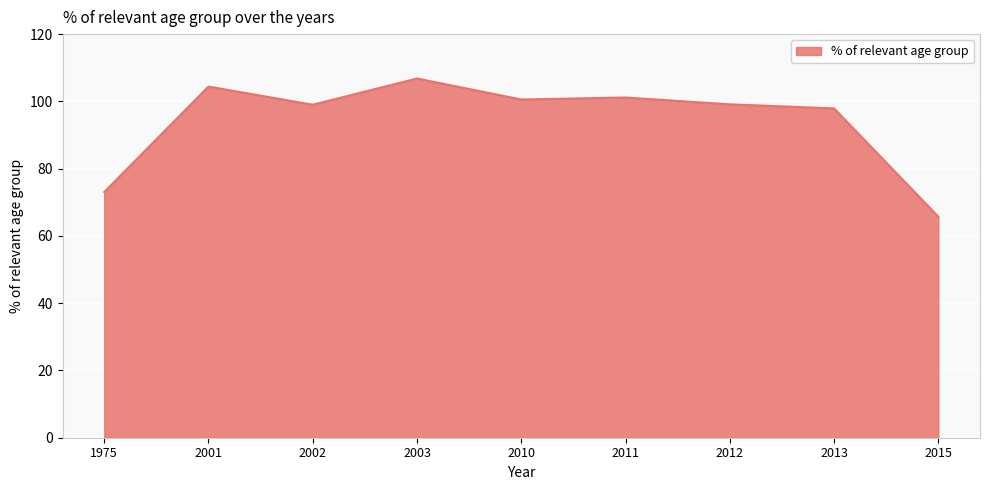

What is the ratio of the value at 2003 to the value at 2012?

1.1